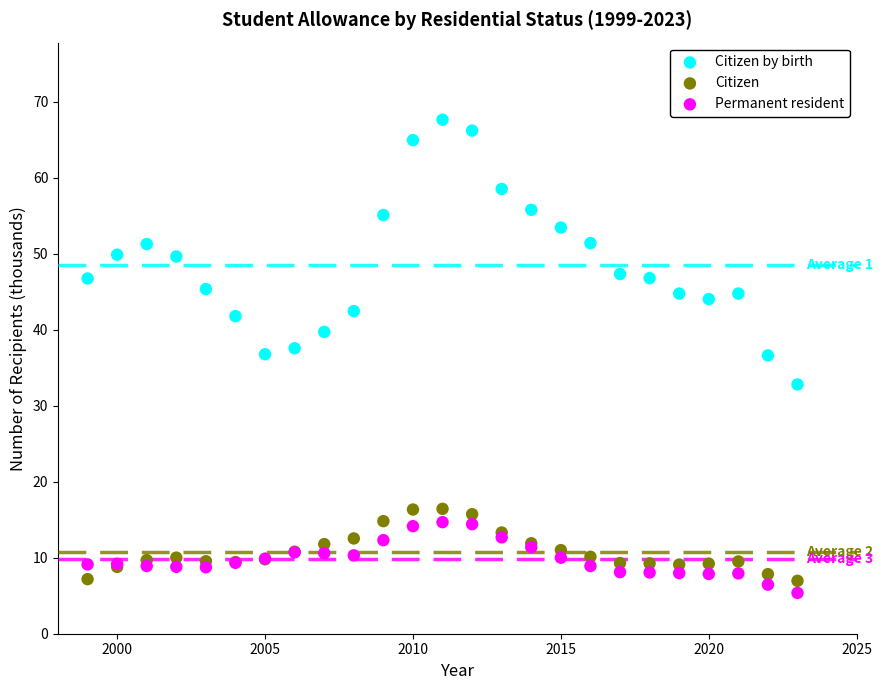

What is the X range (max minus min) for the scatter plot?

24.0